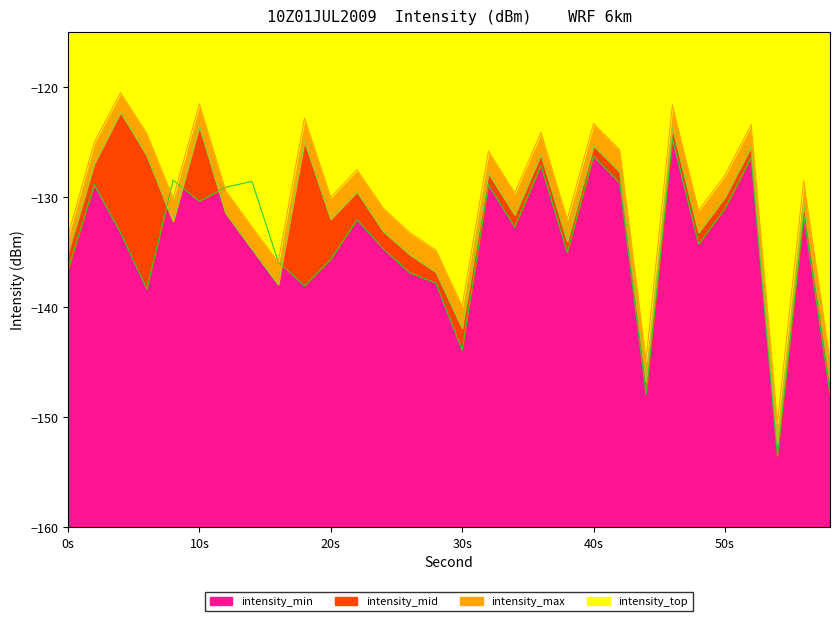

What is the highest value of the intensity_min series?

-124.7